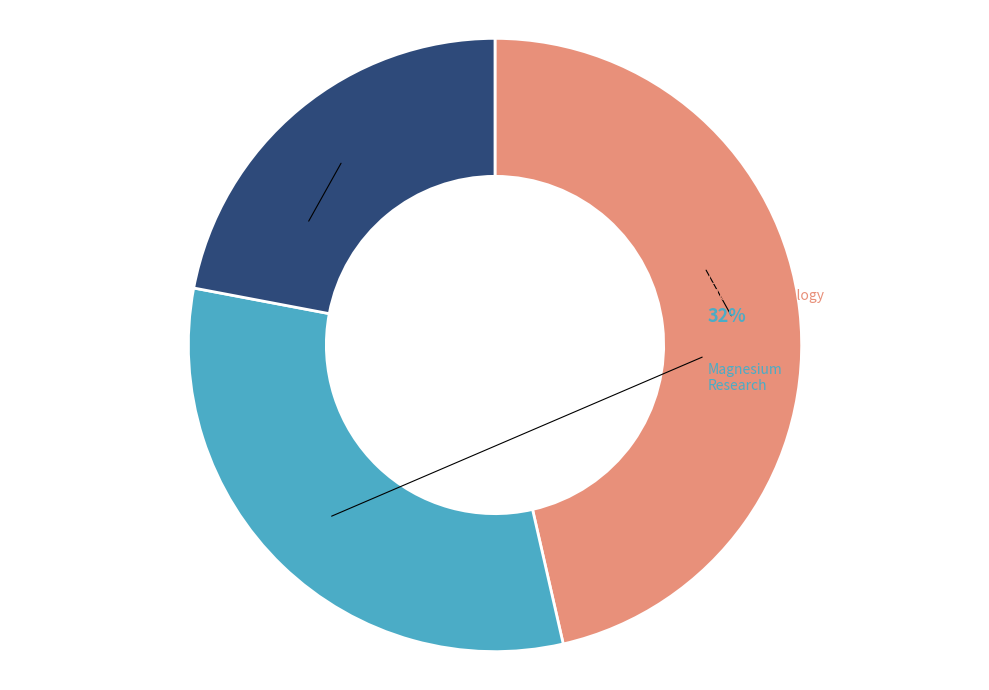

Count the number of slices in the pie.

3